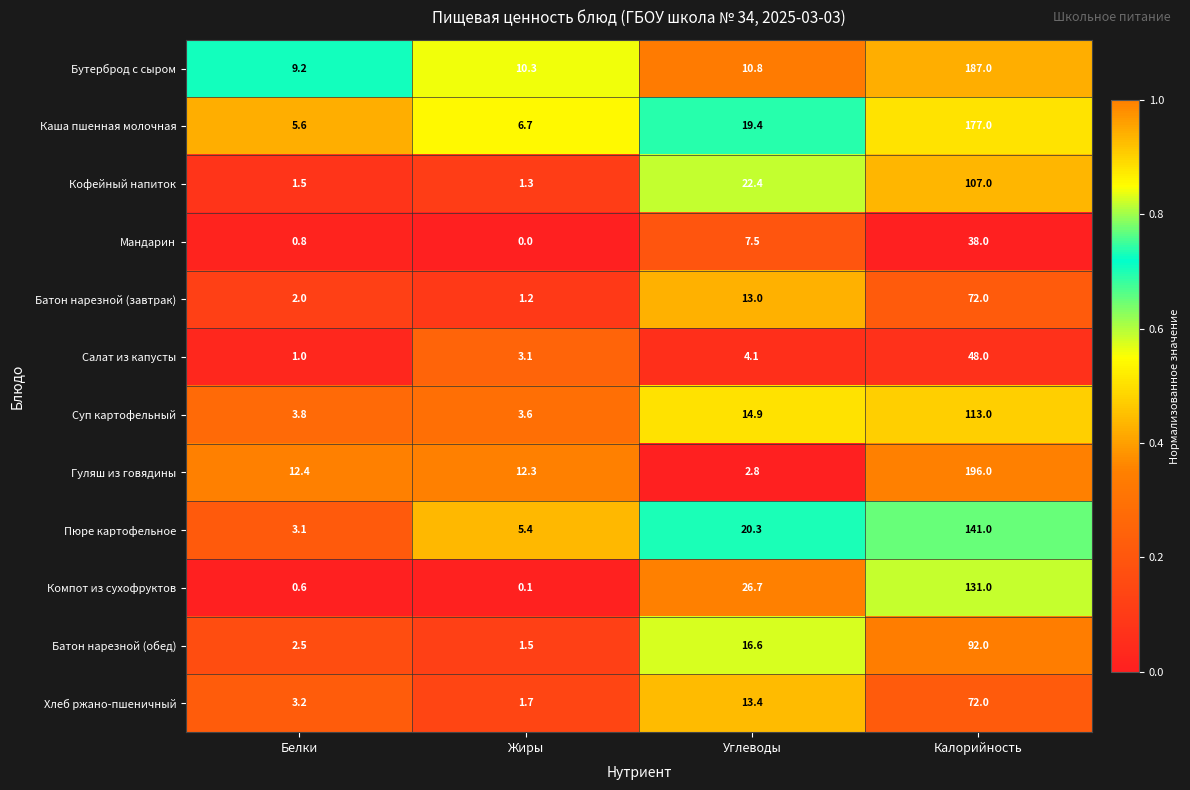

List the labels in order of Компот из сухофруктов value, smallest first.

Жиры, Белки, Углеводы, Калорийность